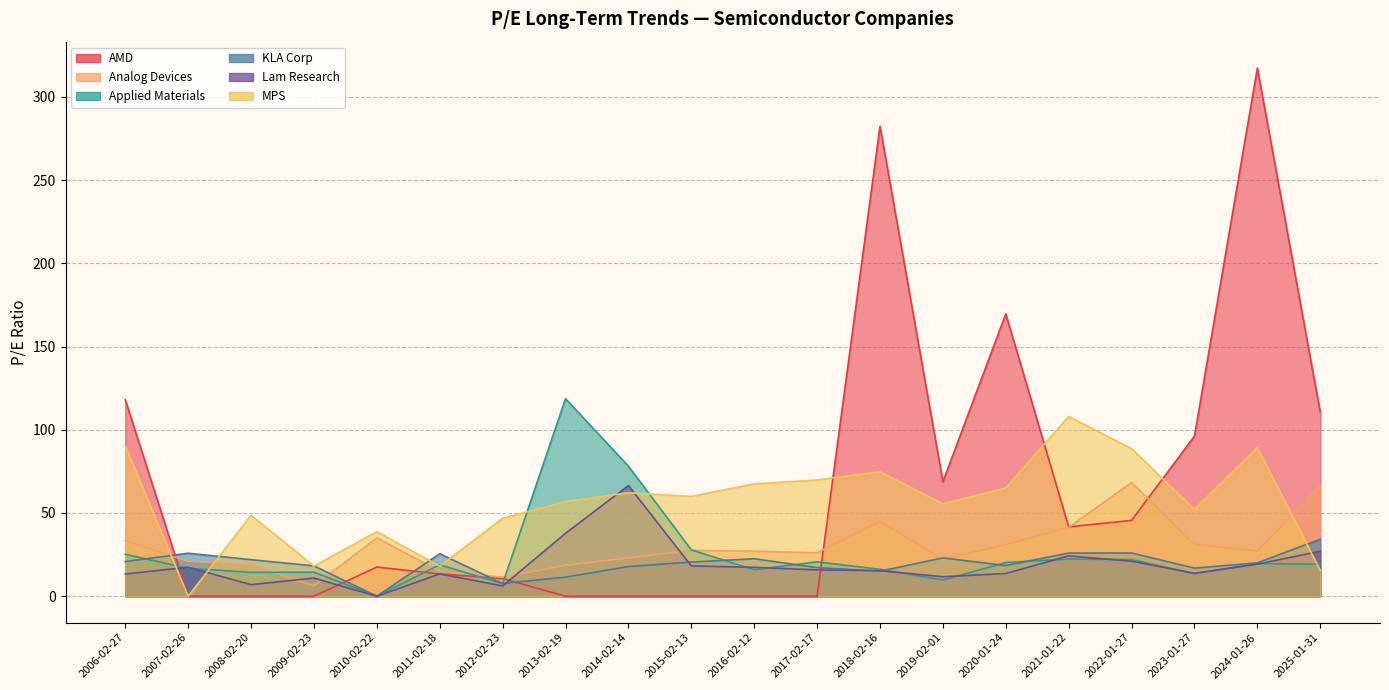

What is the sum of the AMD values at 2025-01-31 and 2021-01-22?

152.3